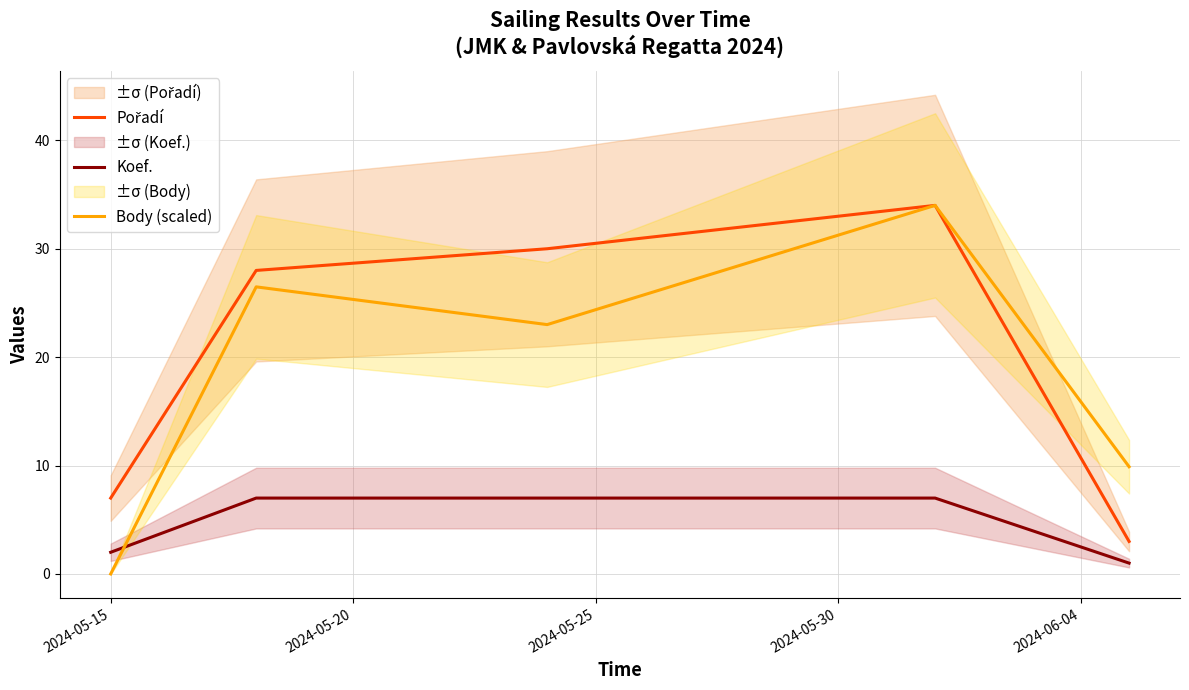

What is the difference between the maximum and minimum values in the Body (scaled) series?

34.0